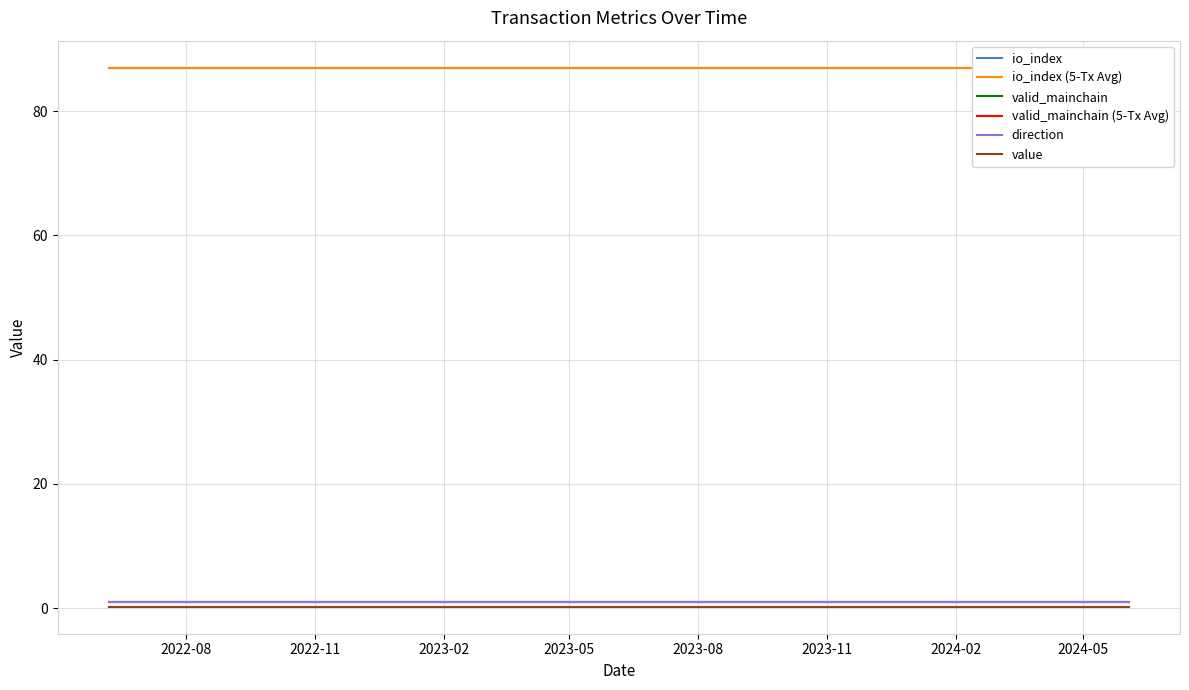

What are all the series names shown in the legend?

io_index, io_index (5-Tx Avg), valid_mainchain, valid_mainchain (5-Tx Avg), direction, value